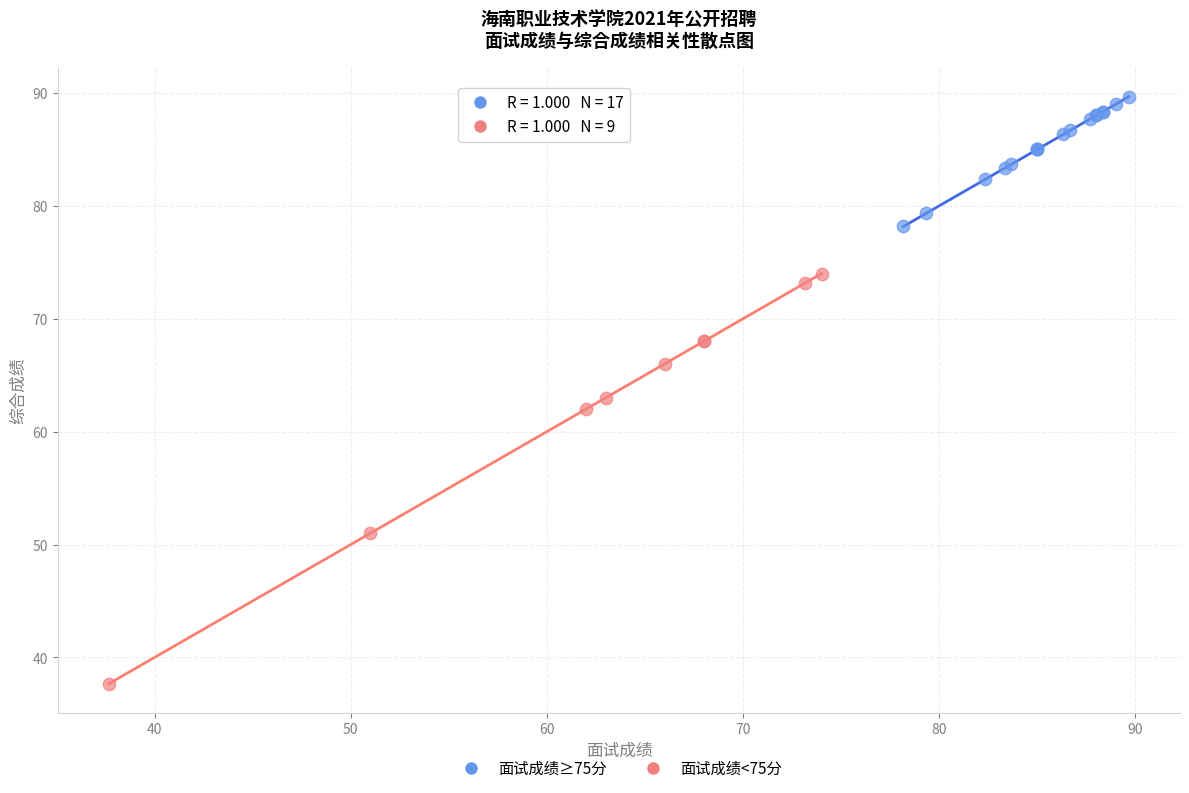

What are all the series names shown in the legend?

面试成绩≥75分, 面试成绩<75分